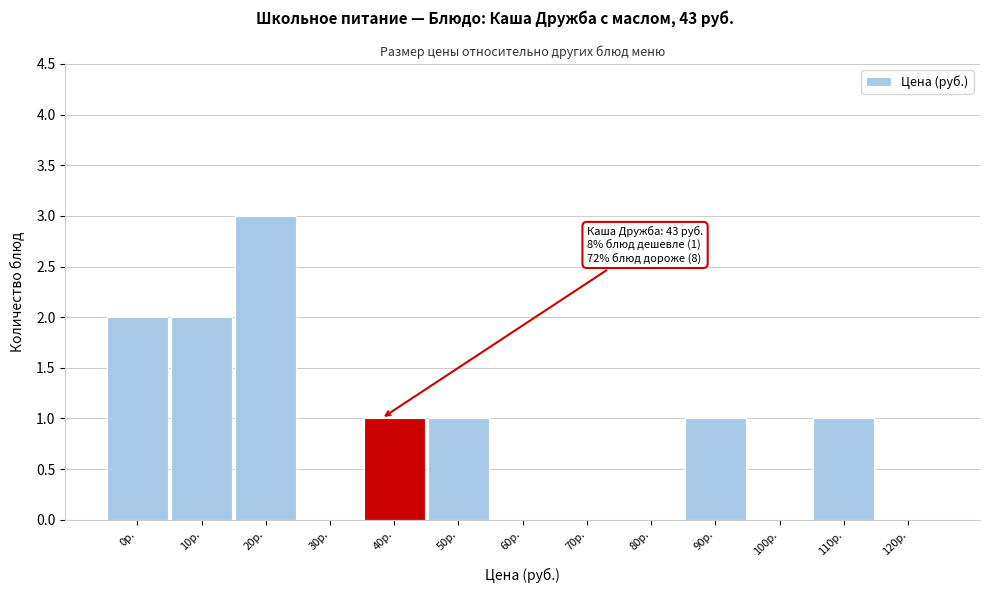

Reading left to right, extract all data points from this chart.

0р.=2	10р.=2	20р.=3	30р.=0	40р.=1	50р.=1	60р.=0	70р.=0	80р.=0	90р.=1	100р.=0	110р.=1	120р.=0